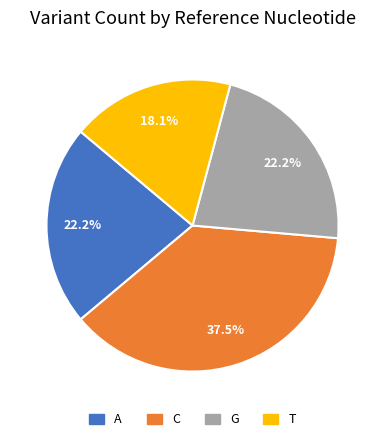

To the nearest percent, what is the combined percentage of C and A?

60%